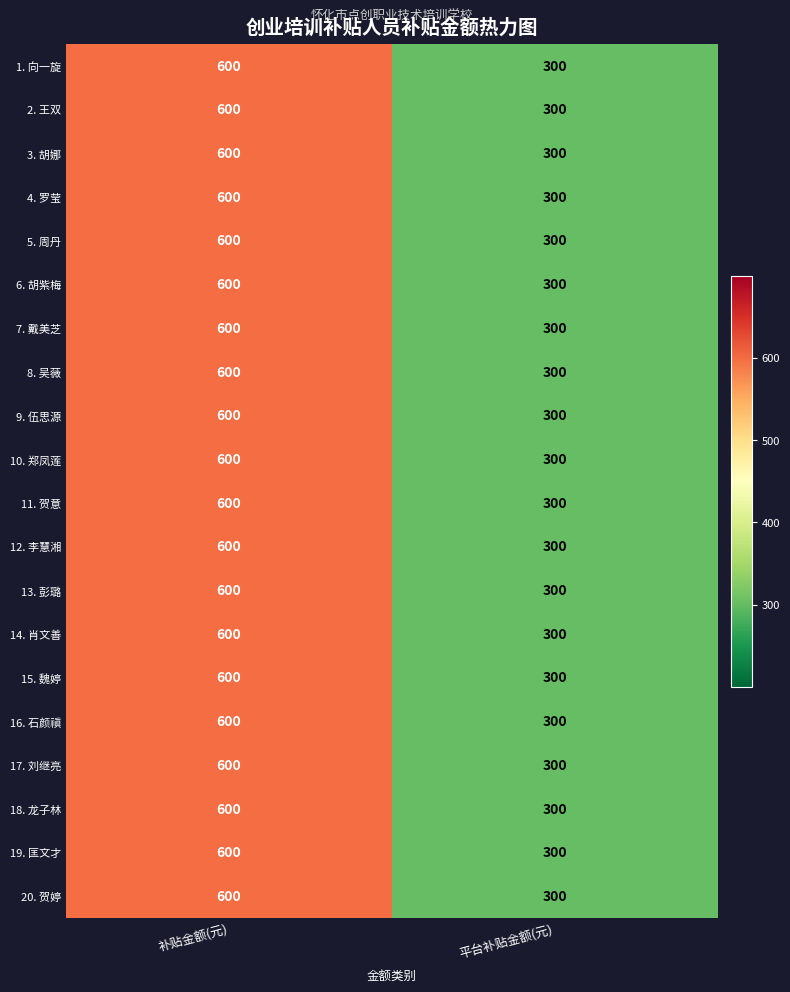

What is the average value of the 15. 魏婷 series?

450